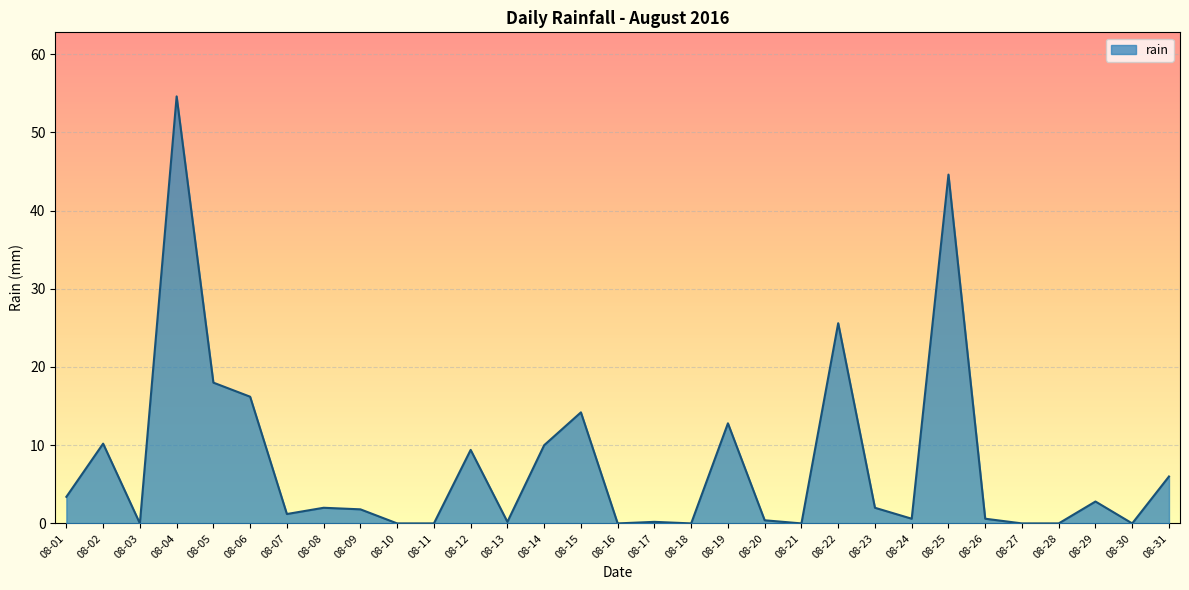

What is the difference between the values at 08-19 and 08-01?

9.4